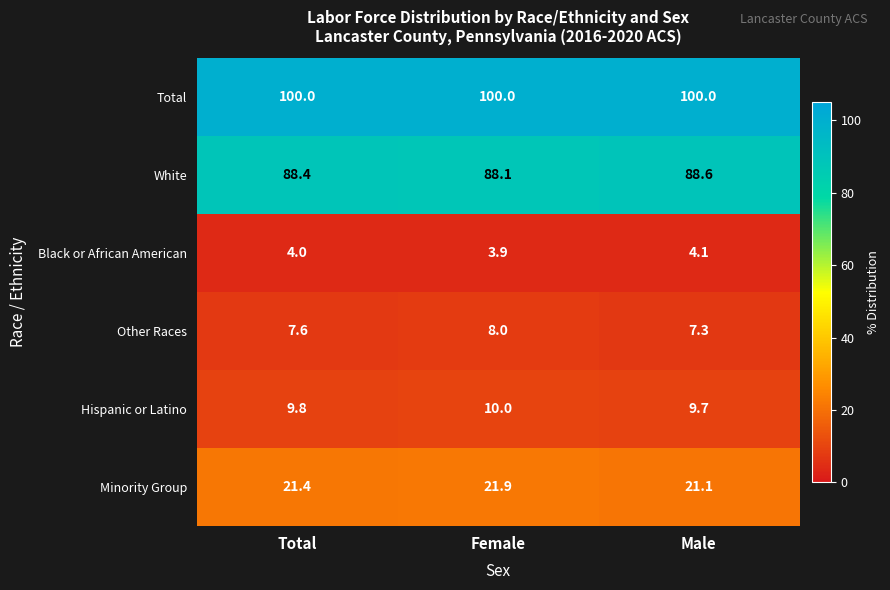

Count the Other Races values in the range 7 to 8.

3